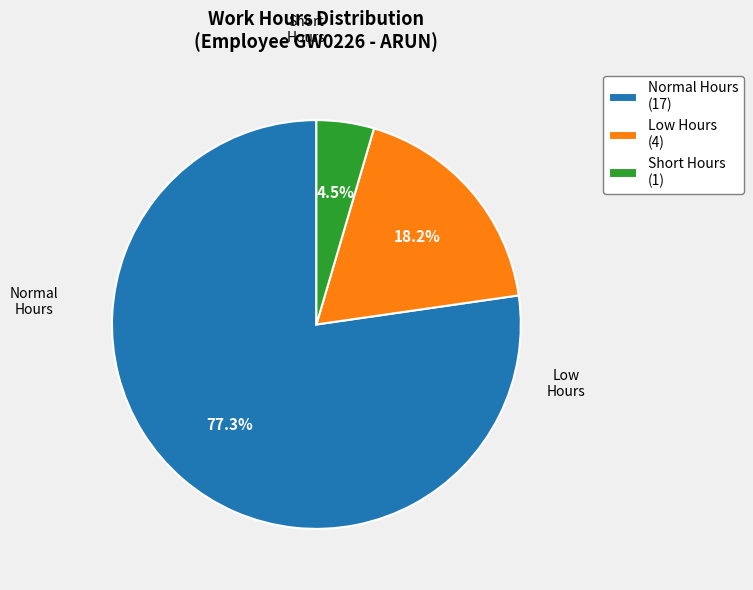

Count the number of slices in the pie.

3